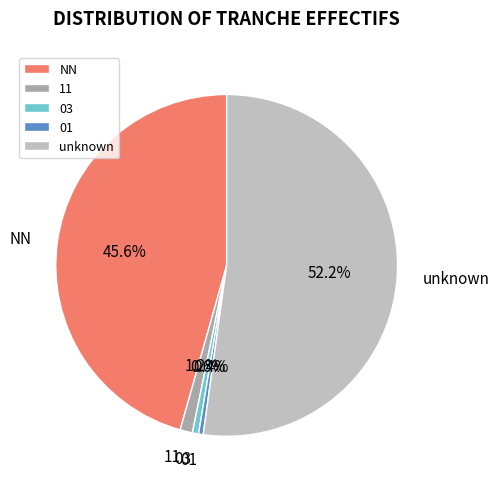

What is the largest slice in the pie chart?

unknown